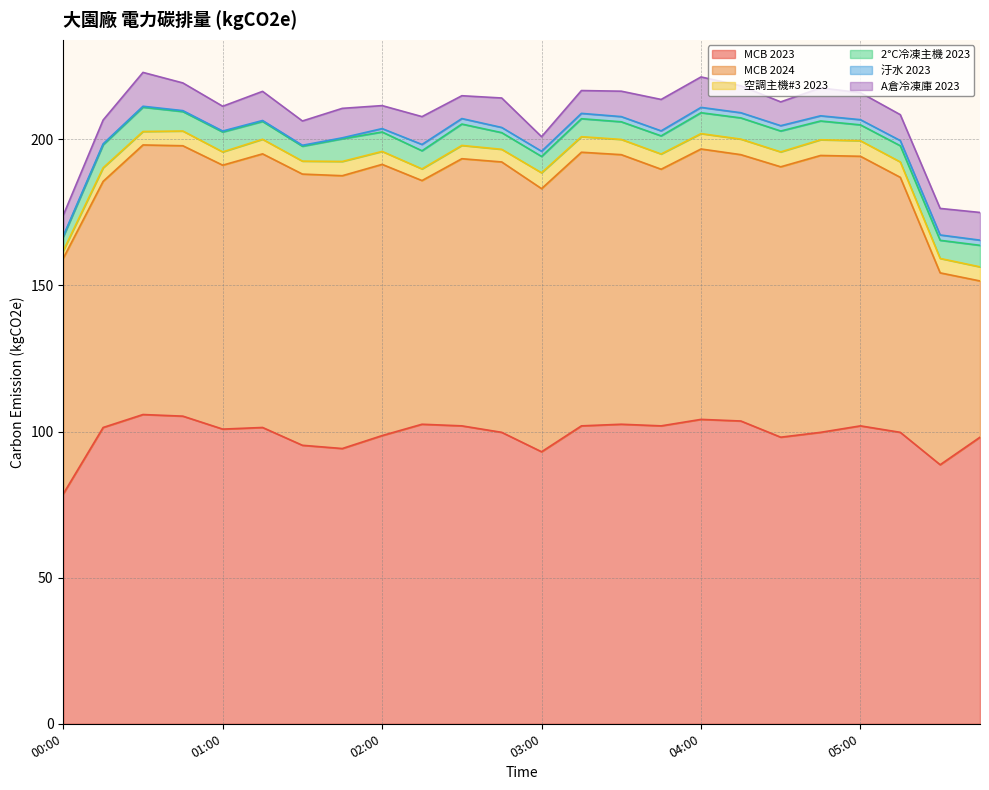

True or false: MCB 2023 has a value of 69.2 at 05:00.

False